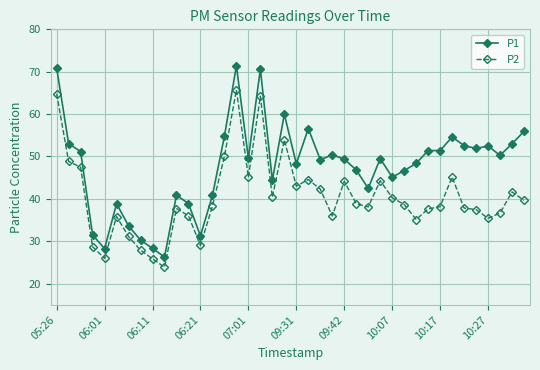

What is the difference between the second highest and minimum values in the P2 series?

40.9